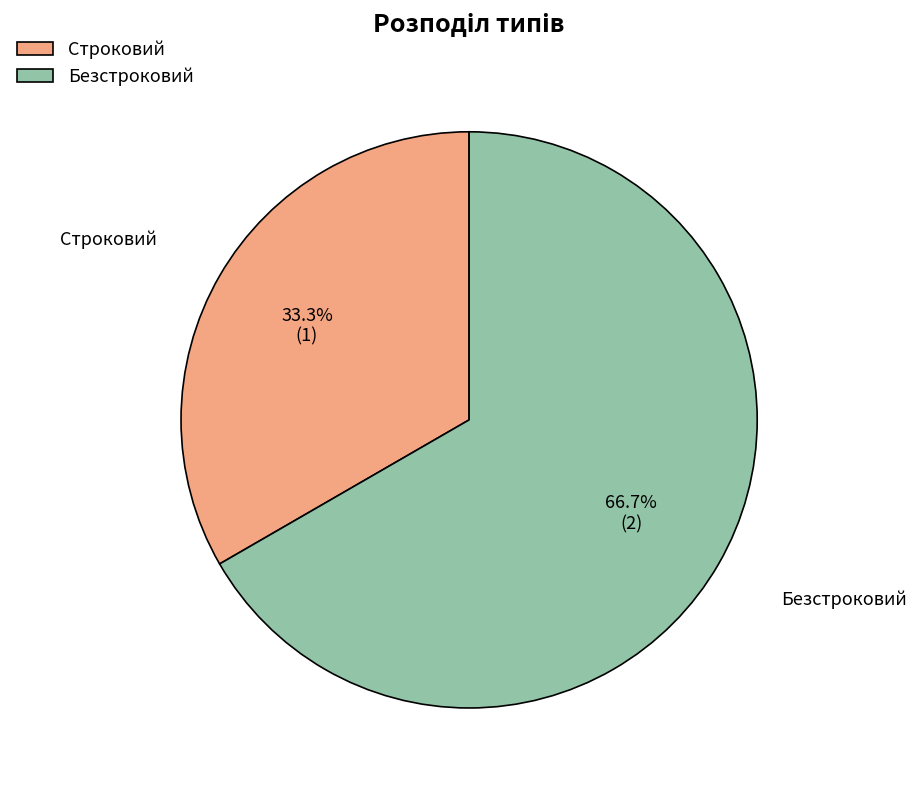

The Безстроковий slice represents 79% of the pie. True or false?

False